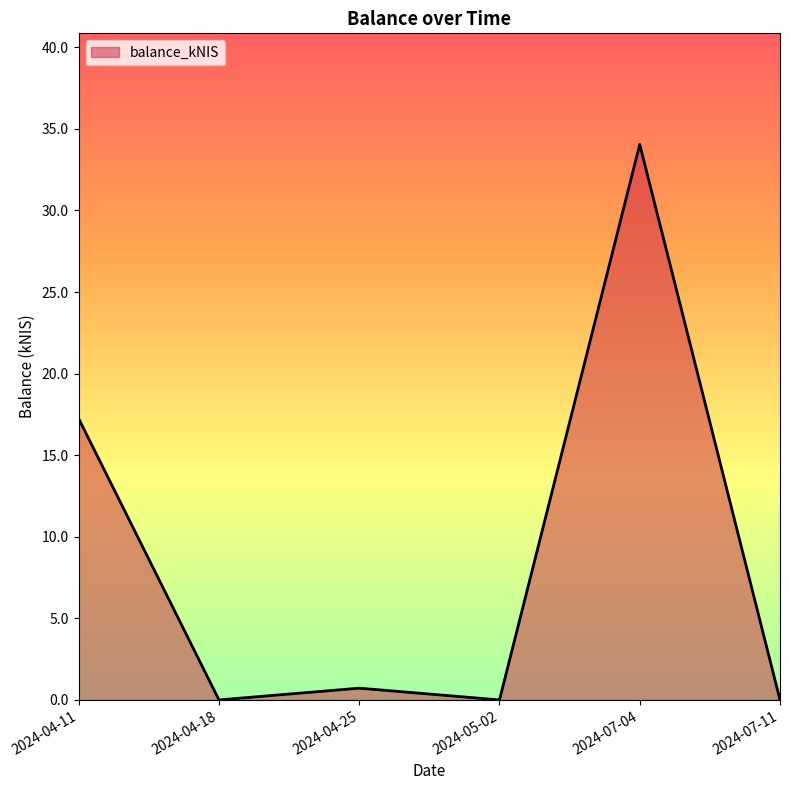

The chart shows a value of 34.0 at 2024-07-04. True or false?

True